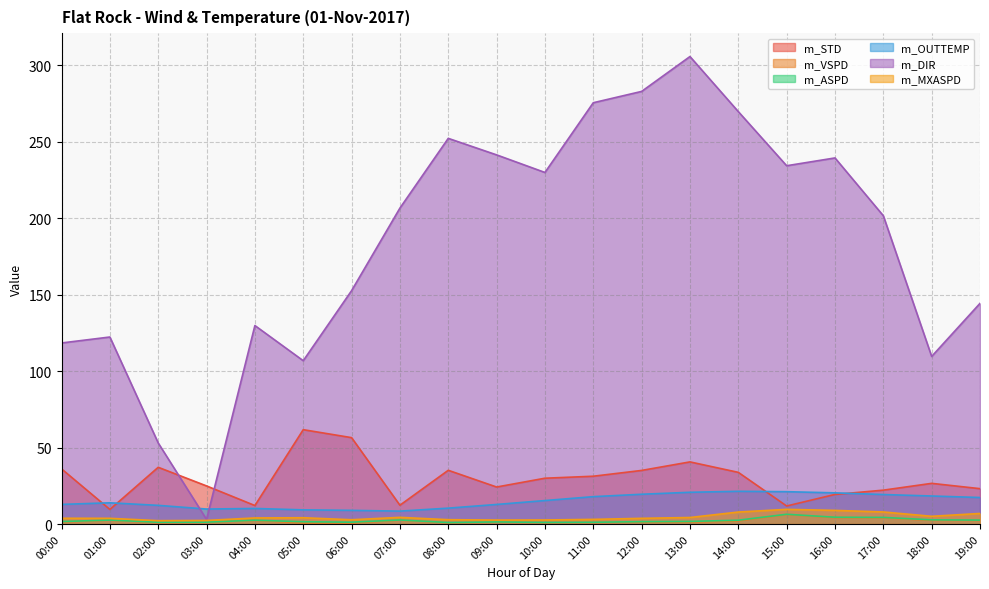

What is the greatest value displayed?

305.7